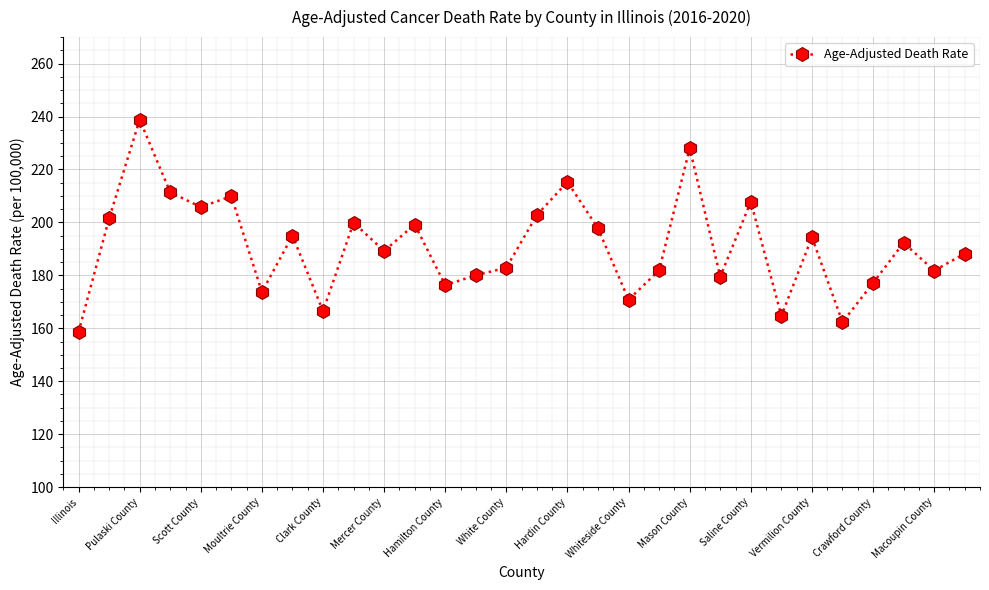

What is the difference between the second highest and second lowest values?

65.7